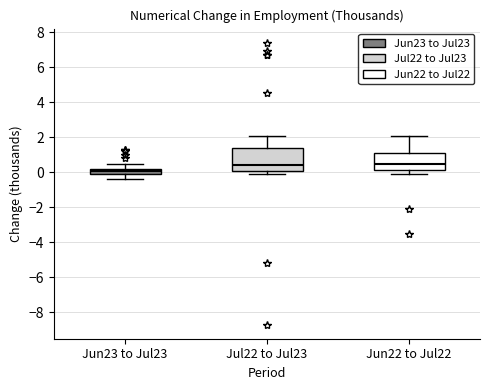

Reading left to right, read every box against the y-axis: the position of its median line, the range the box covers, and the ends of its whiskers. The values are not printed on the chart, so give them approximately, as read against the axis.

Jun23 to Jul23: median 0.2 (just below the box's upper edge), box 0.0 to 0.2, whiskers -0.4 to 0.6
Jul22 to Jul23: median 0.4, box 0.2 to 1.4, whiskers 0.0 to 2.2
Jun22 to Jul22: median 0.6, box 0.2 to 1.2, whiskers 0.0 to 2.2